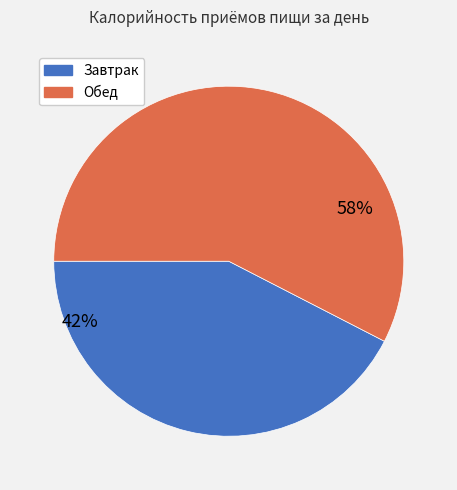

Count the number of slices in the pie.

2